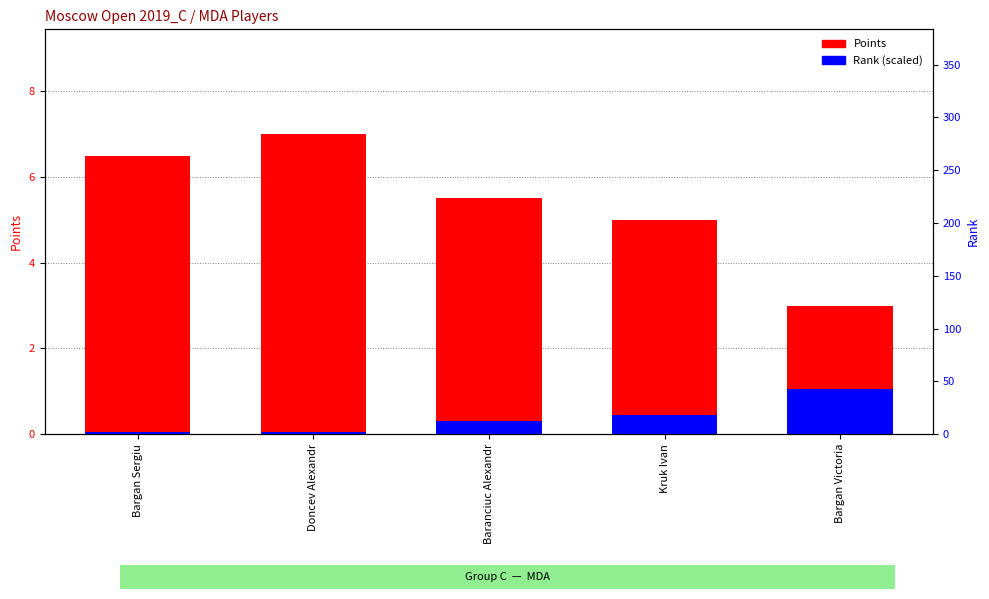

Which series changed the most between Baranciuc Alexandr and Kruk Ivan?

Points